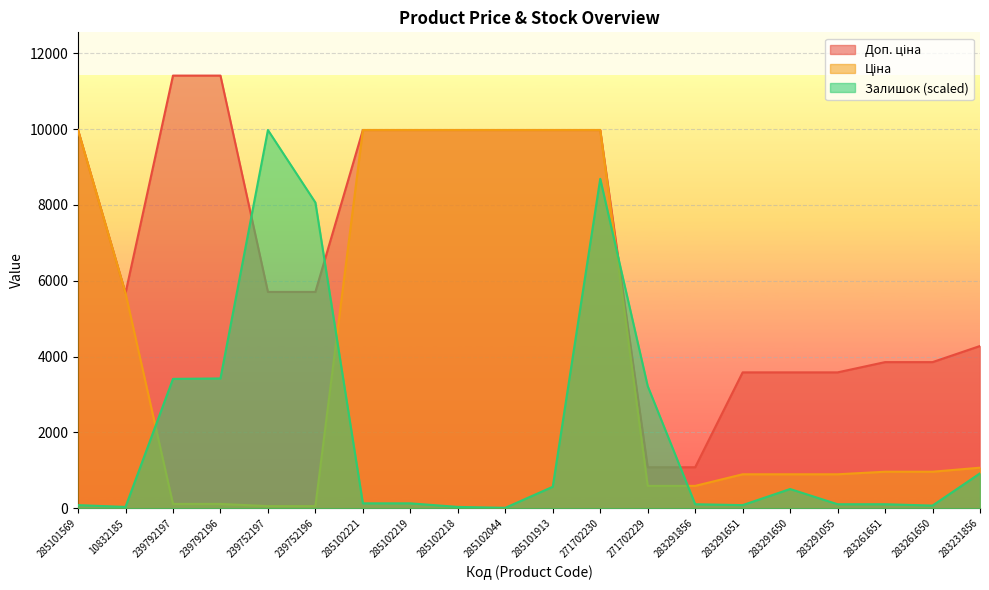

Which category has the highest value in the Ціна series?

285101569